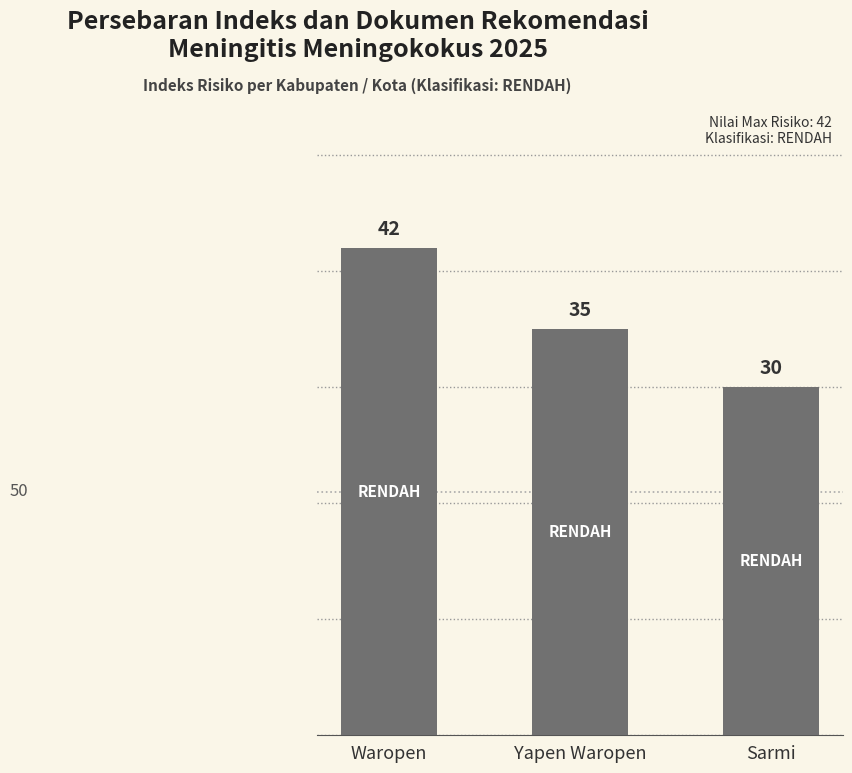

Between Sarmi and Waropen, which is larger?

Waropen